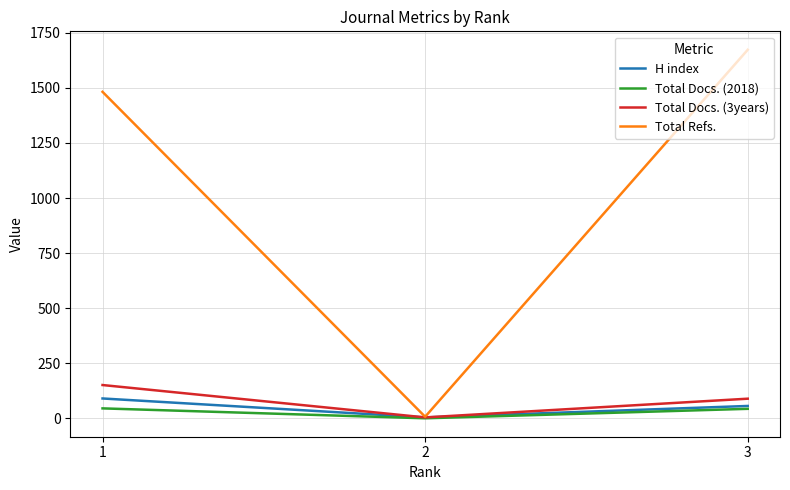

What is the total value across all series at 1?

1768